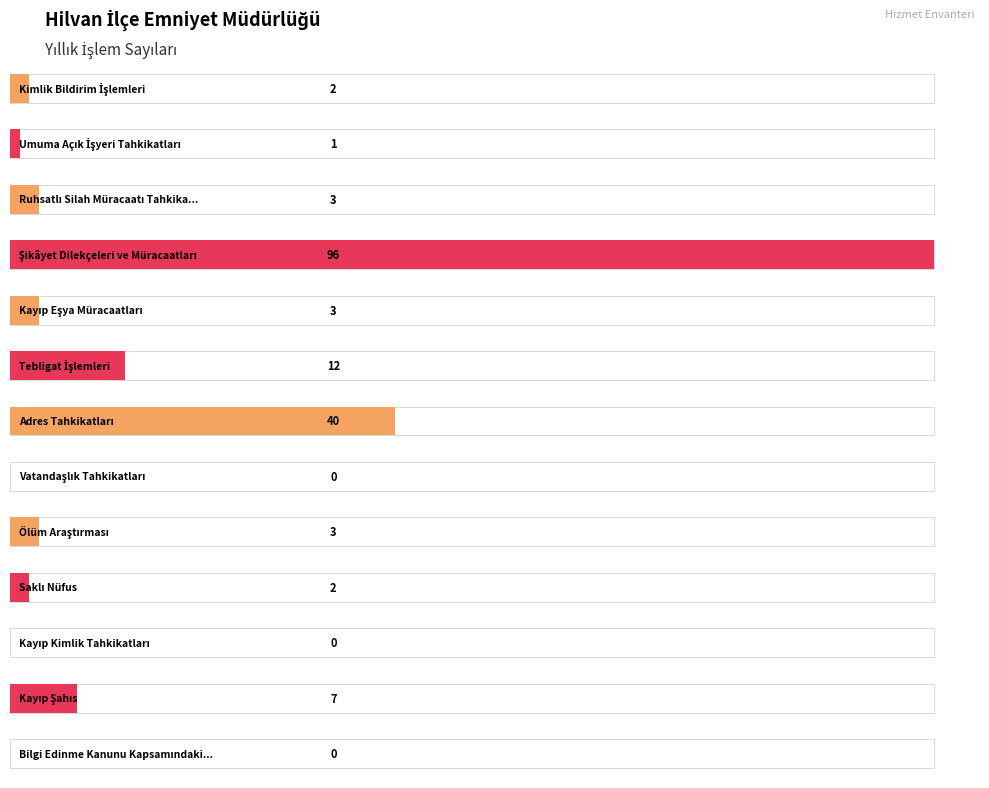

Reading right to left, what are all the values shown in this chart?

0	7	0	2	3	0	40	12	3	96	3	1	2